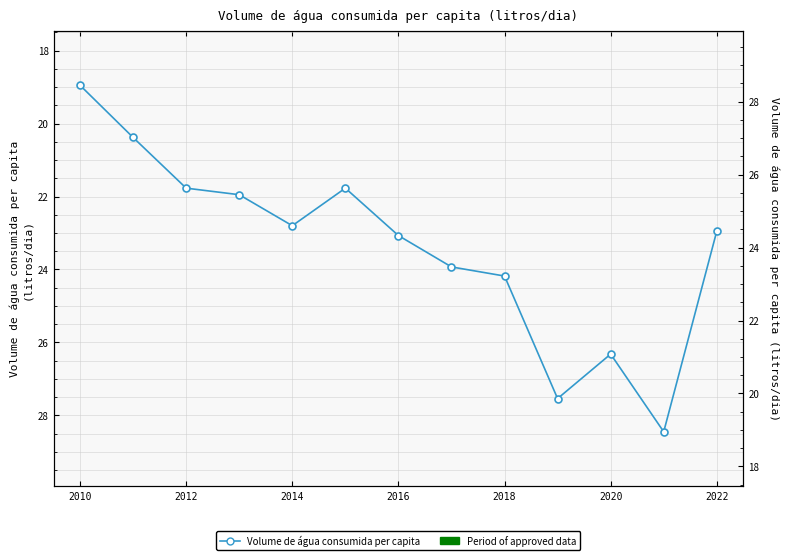

The chart shows a value of 29.4 at 2010. True or false?

False